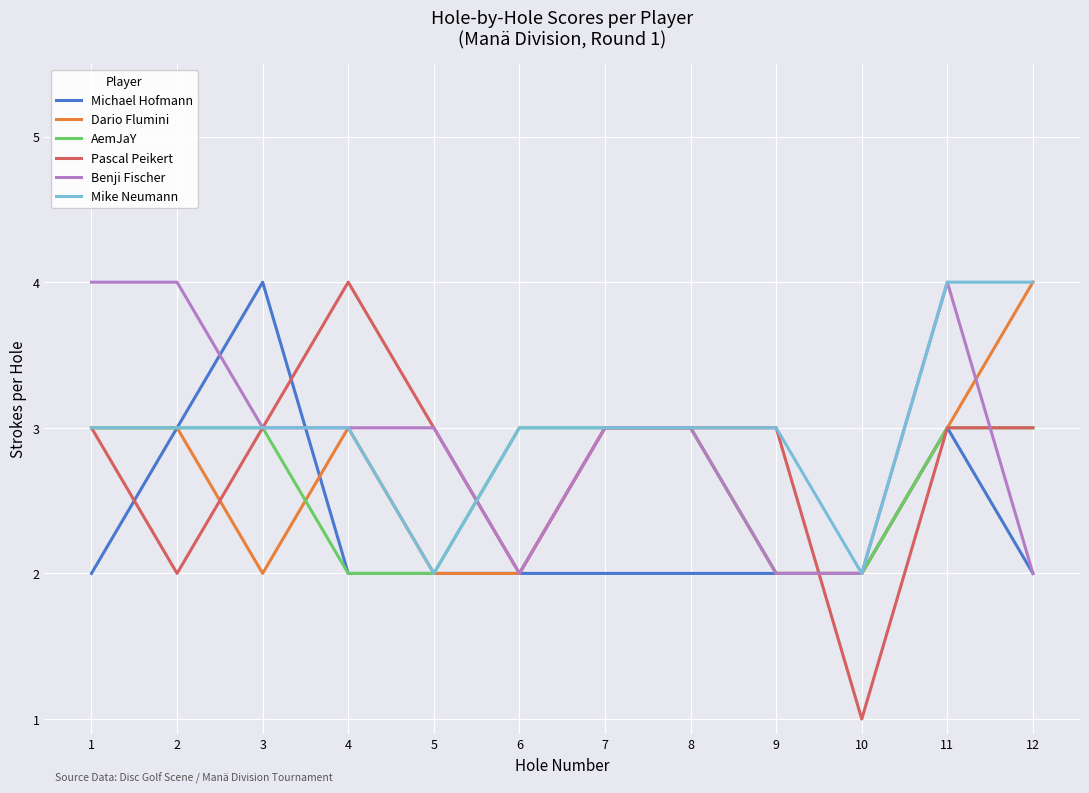

What are all the series names shown in the legend?

Michael Hofmann, Dario Flumini, AemJaY, Pascal Peikert, Benji Fischer, Mike Neumann